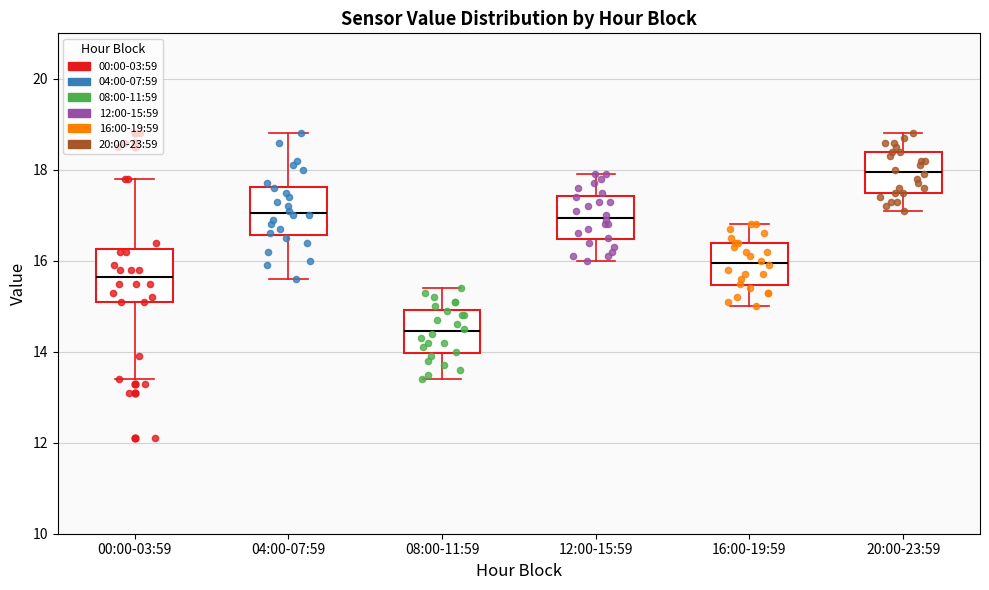

Which box's median line is the highest?

20:00-23:59